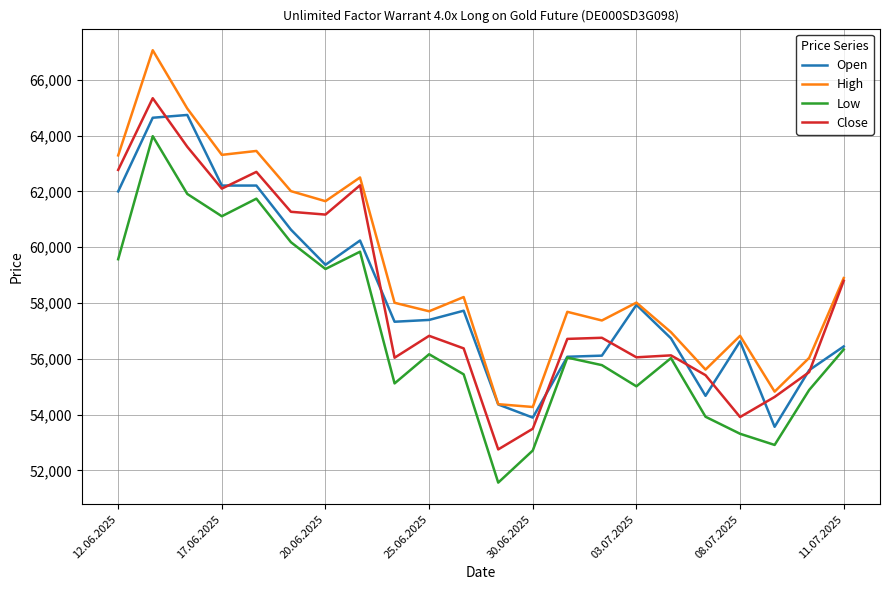

True or false: High and Low intersect in this chart.

False